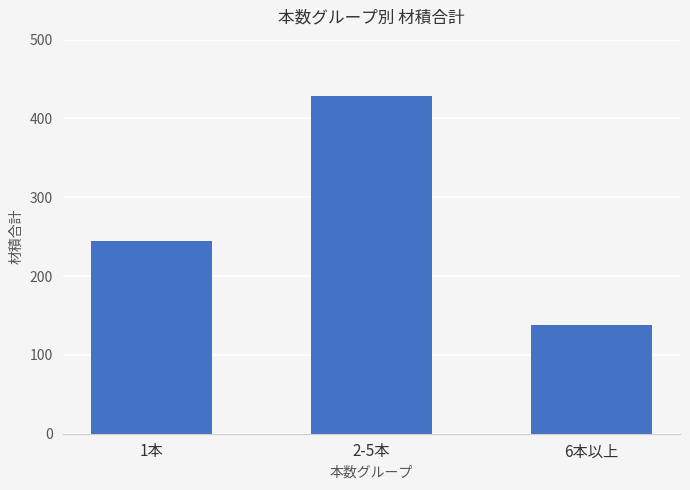

Where is the data nearest to the value 283?

1本